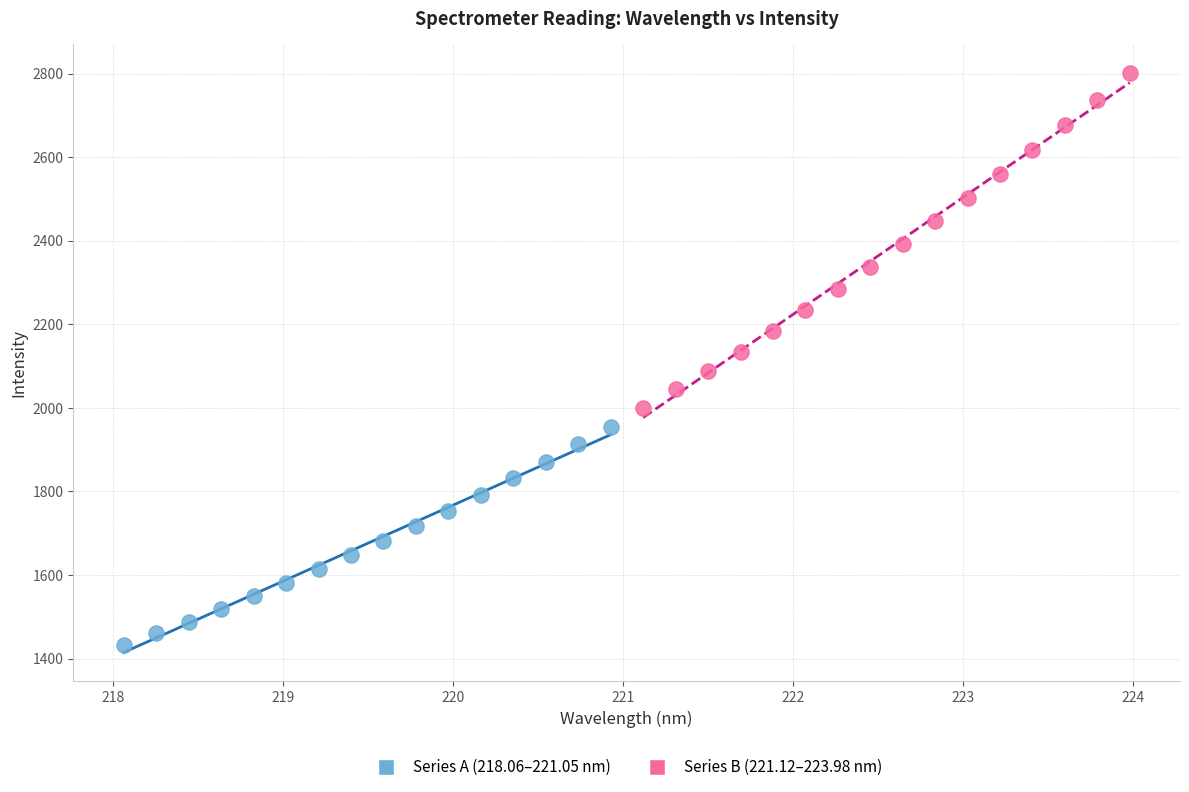

What are all the series names shown in the legend?

Series A (218.06–221.05 nm), Series B (221.12–223.98 nm)